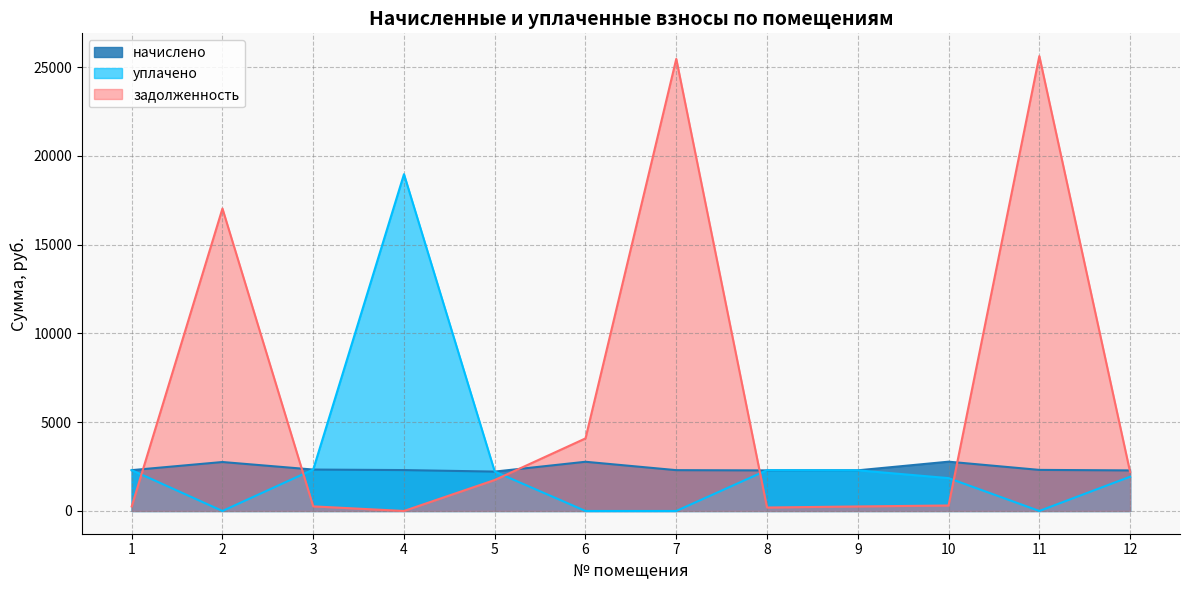

True or false: уплачено and начислено intersect in this chart.

True